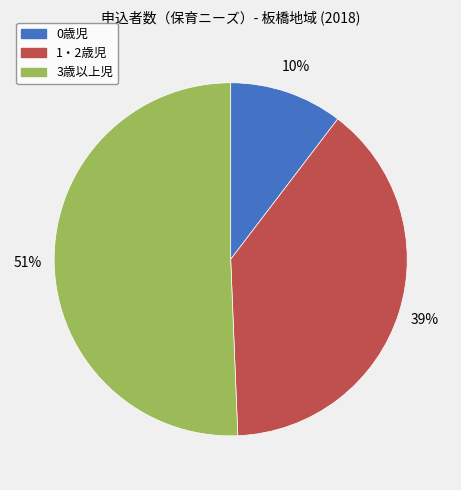

Which category has the biggest portion of the pie?

3歳以上児